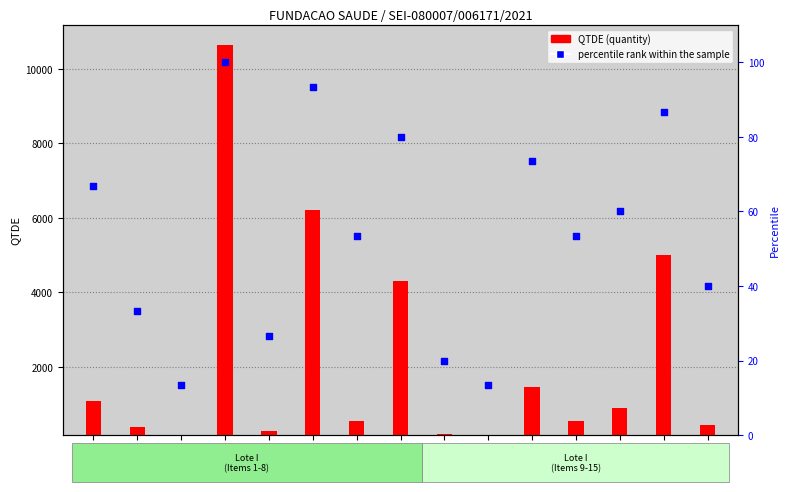

Which series reaches the maximum Y coordinate?

QTDE